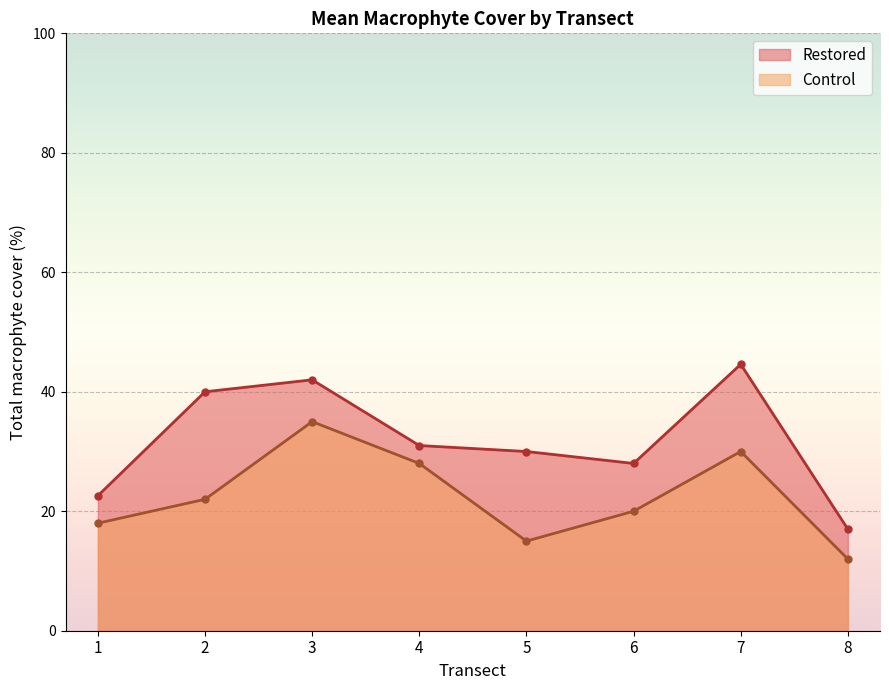

What is the difference between the highest and lowest values at 3?

7.0